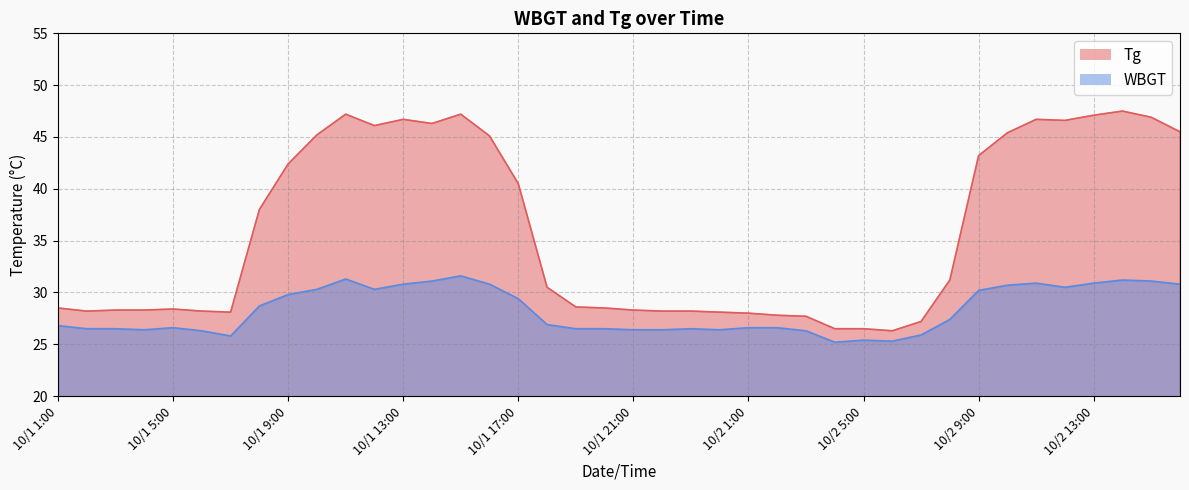

True or false: Tg and WBGT intersect in this chart.

False